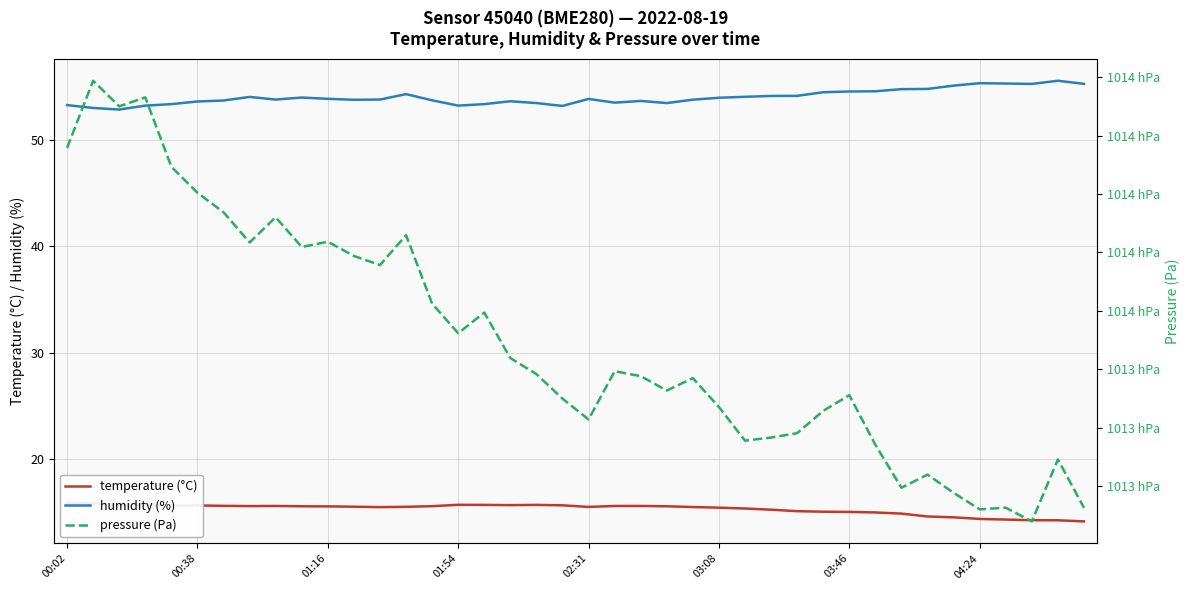

What are all the series names shown in the legend?

temperature (°C), humidity (%), pressure (Pa)